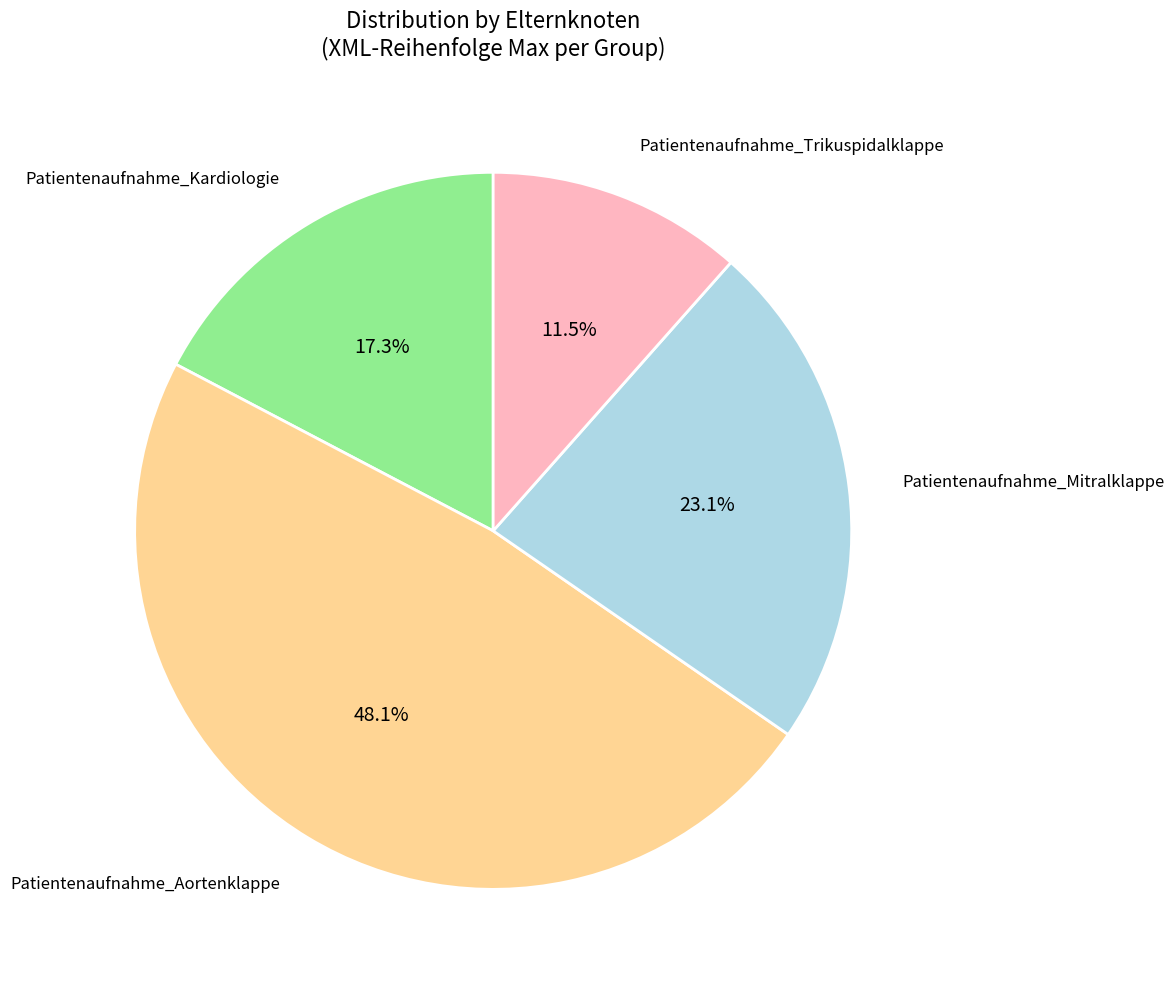

Is there a majority slice in this chart?

No